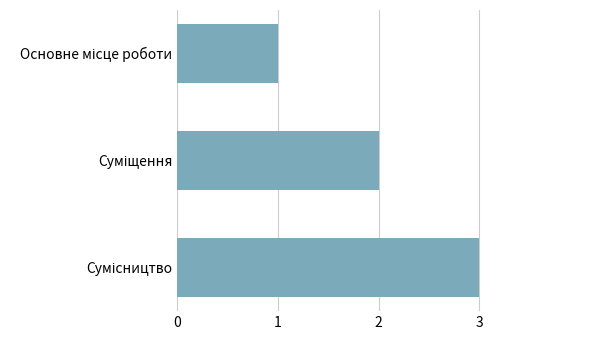

What is the maximum value shown in the chart?

3